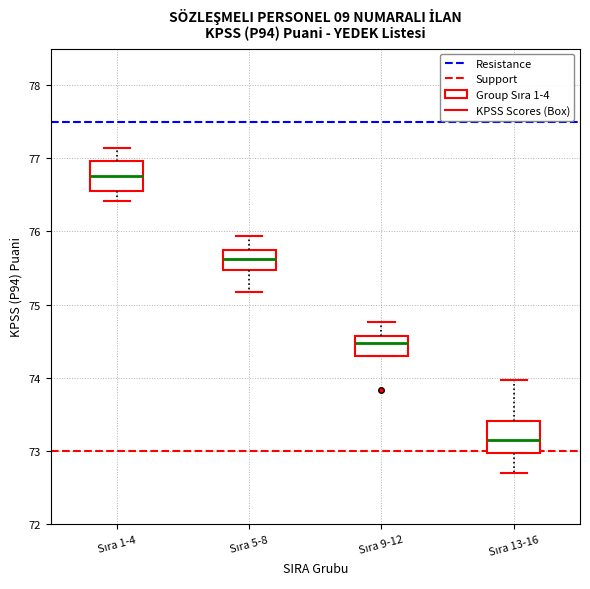

Which box's median line is the highest?

Sıra 1-4